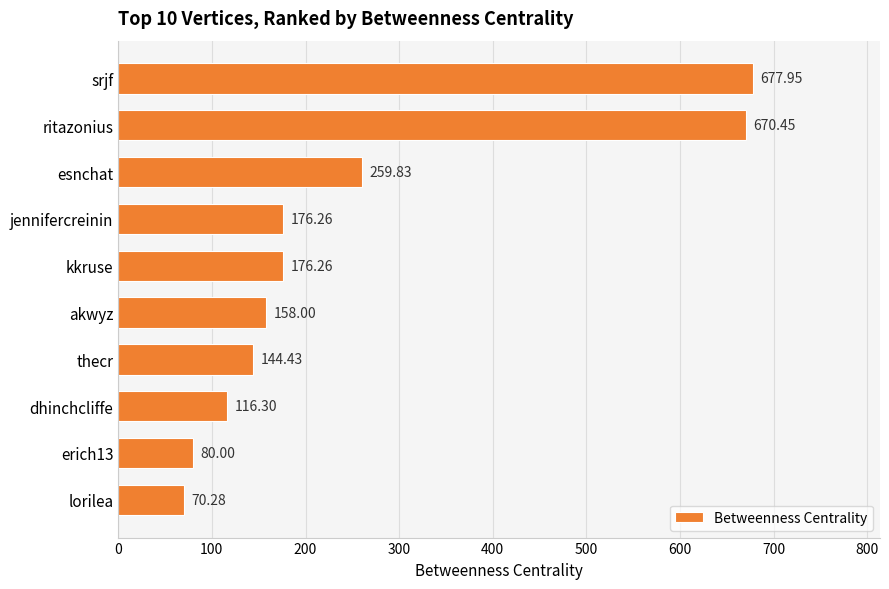

What is the greatest value displayed?

677.9